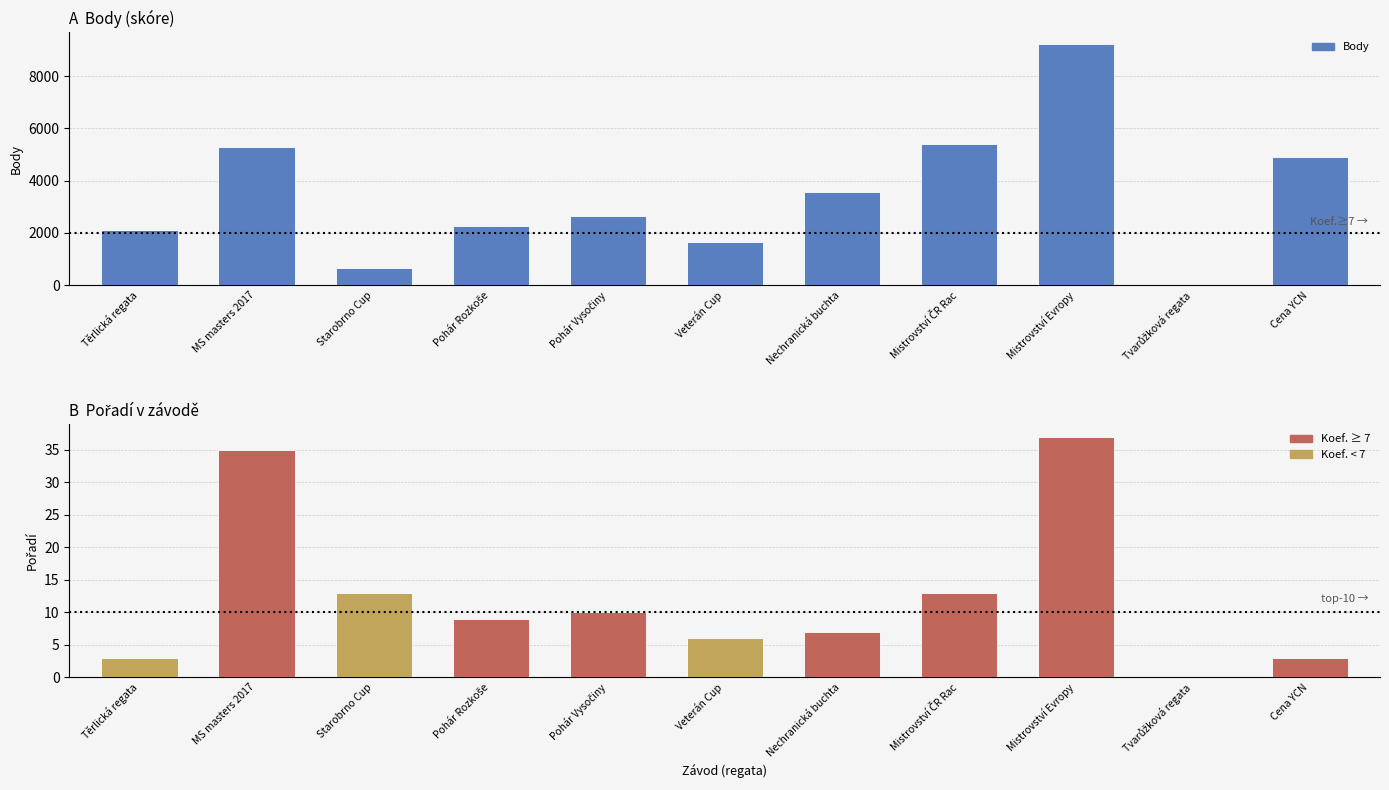

List the labels in order of value, largest first.

Mistrovství Evropy, Mistrovství ČR Rac, MS masters 2017, Cena YCN, Nechranická buchta, Pohár Vysočiny, Pohár Rozkoše, Těrlická regata, Veterán Cup, Starobrno Cup, Tvarůžková regata